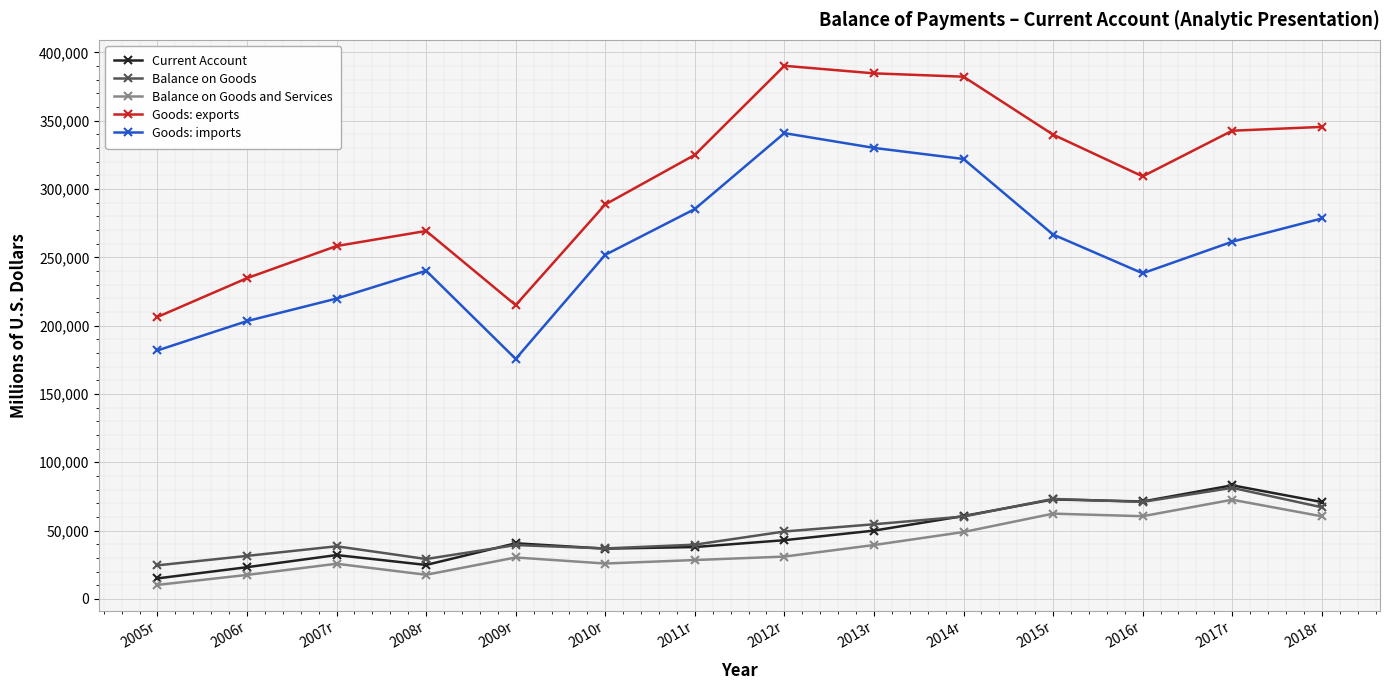

True or false: Balance on Goods and Balance on Goods and Services cross at least once.

False